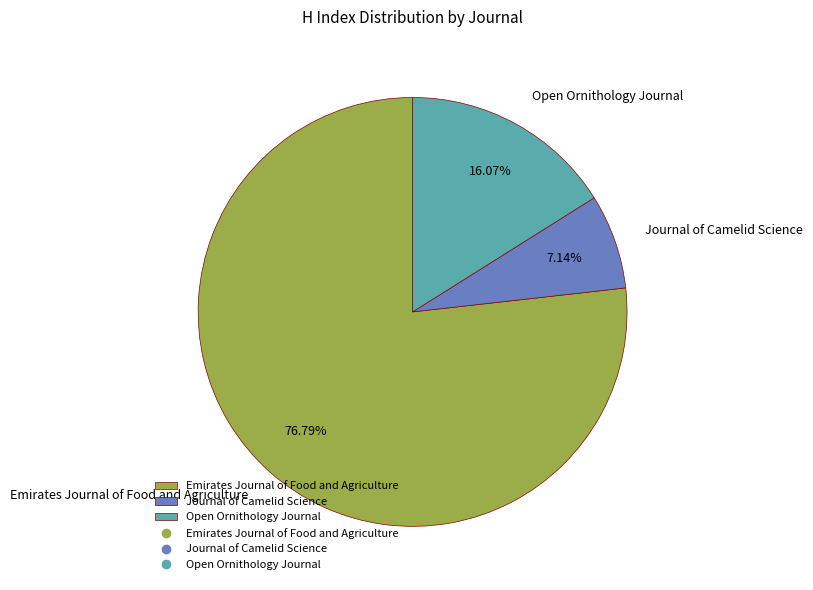

Count the number of slices in the pie.

3